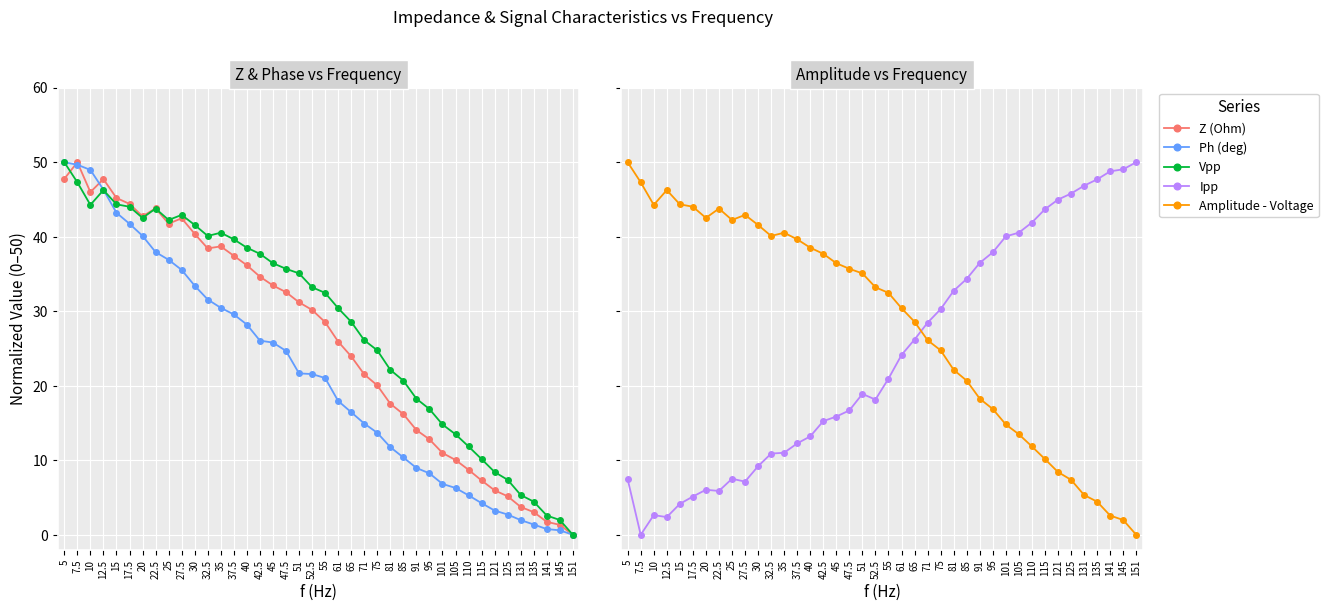

Which series has the largest total across all categories?

Amplitude - Voltage